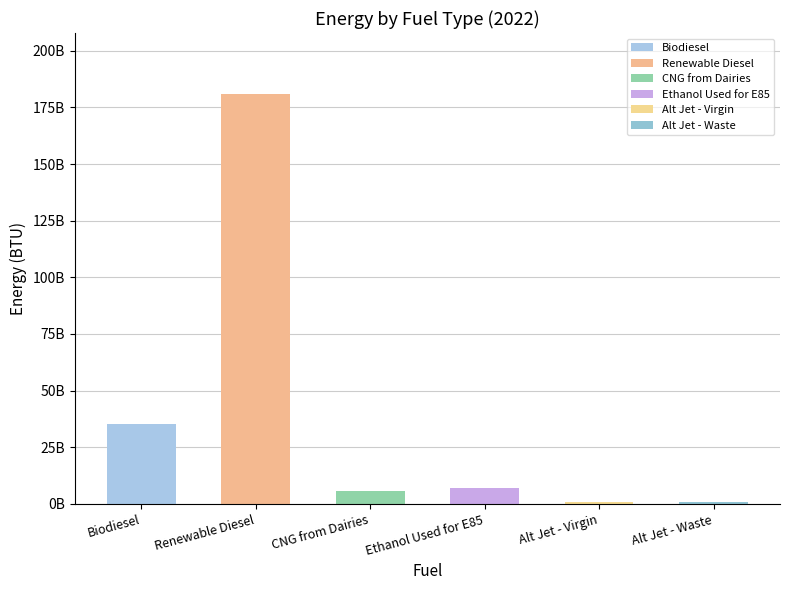

Reading left to right, list all the values displayed in this chart.

35463211157.7	180737974441.5	5568655430.0	7172350551.8	733235956.0	733235956.0